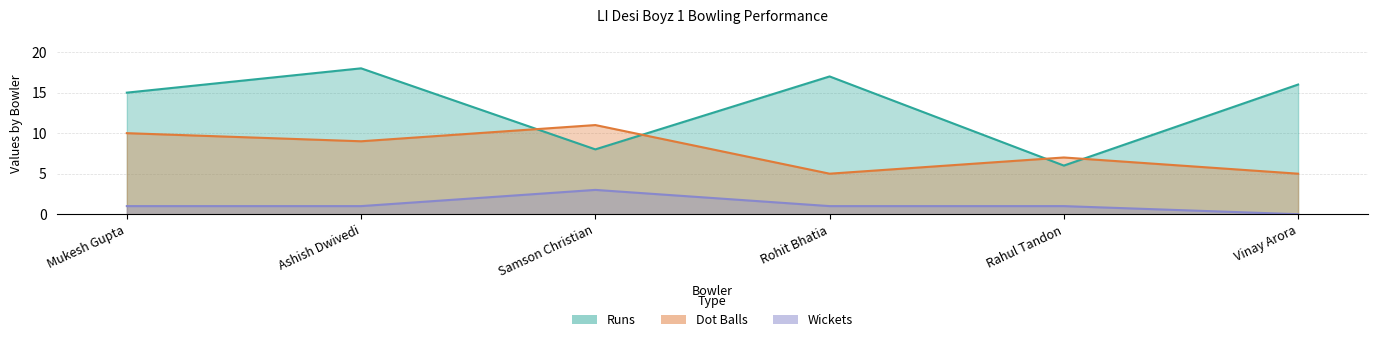

What is the difference between the highest and lowest values at Vinay Arora?

16